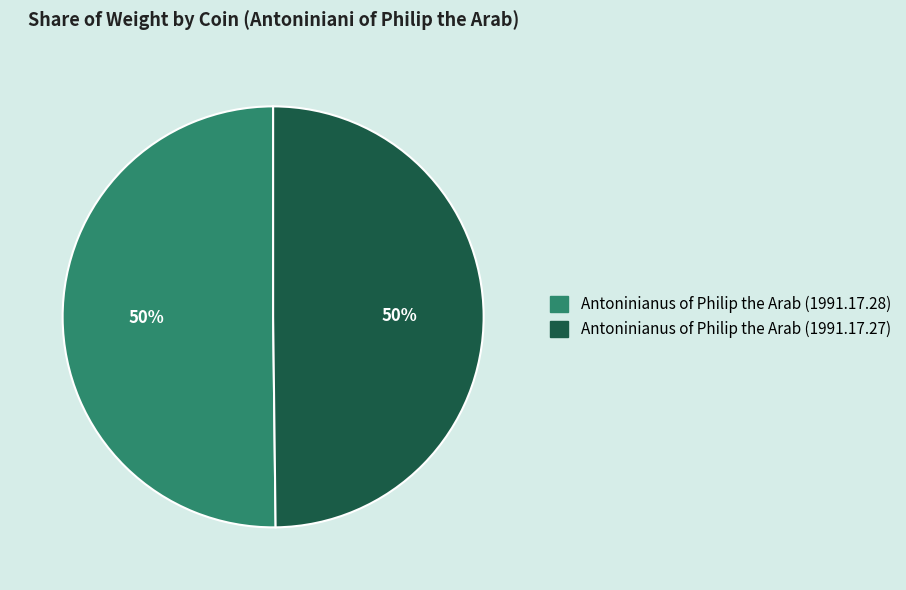

How many slices are in this pie chart?

2